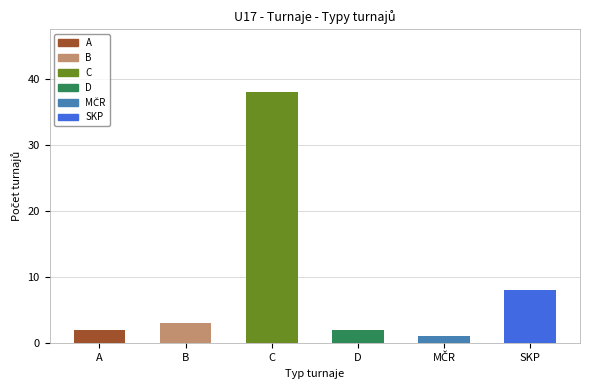

What is the average value?

9